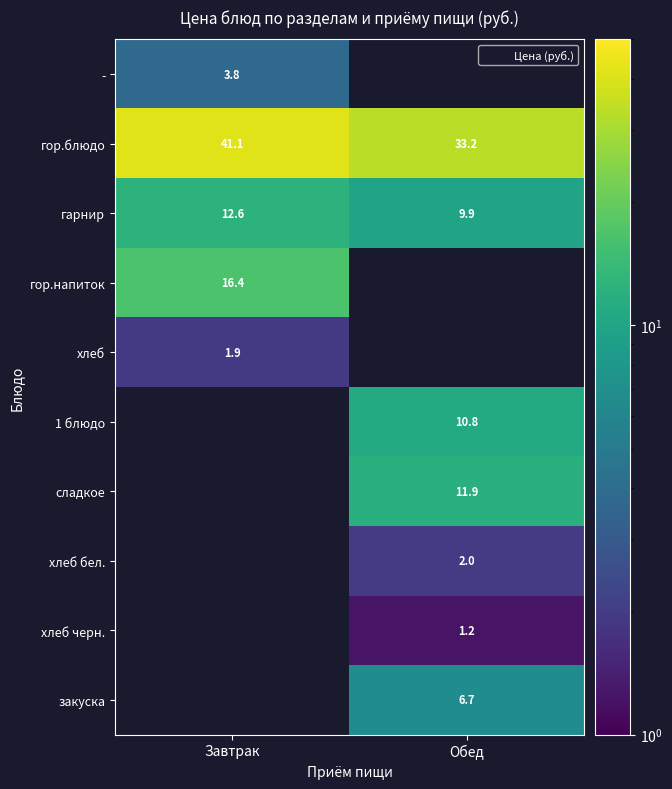

Is it true that хлеб equals 0.0 at Обед?

True